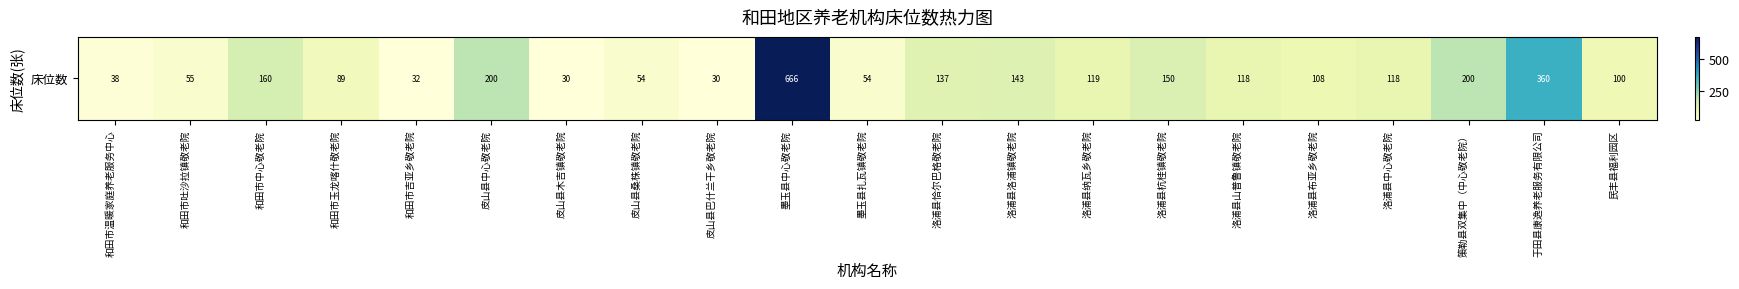

Count the number of categories in the chart.

21